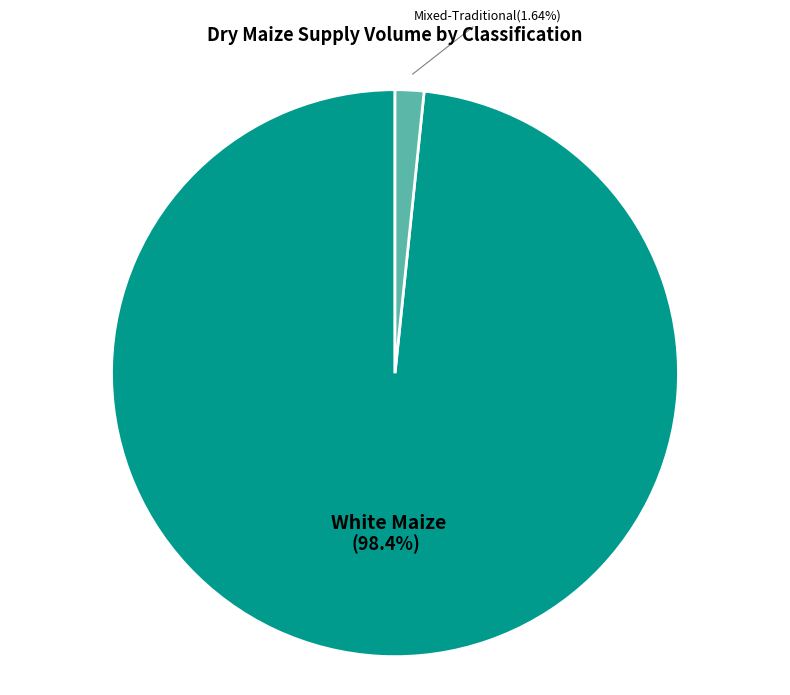

Is there a majority slice in this chart?

Yes